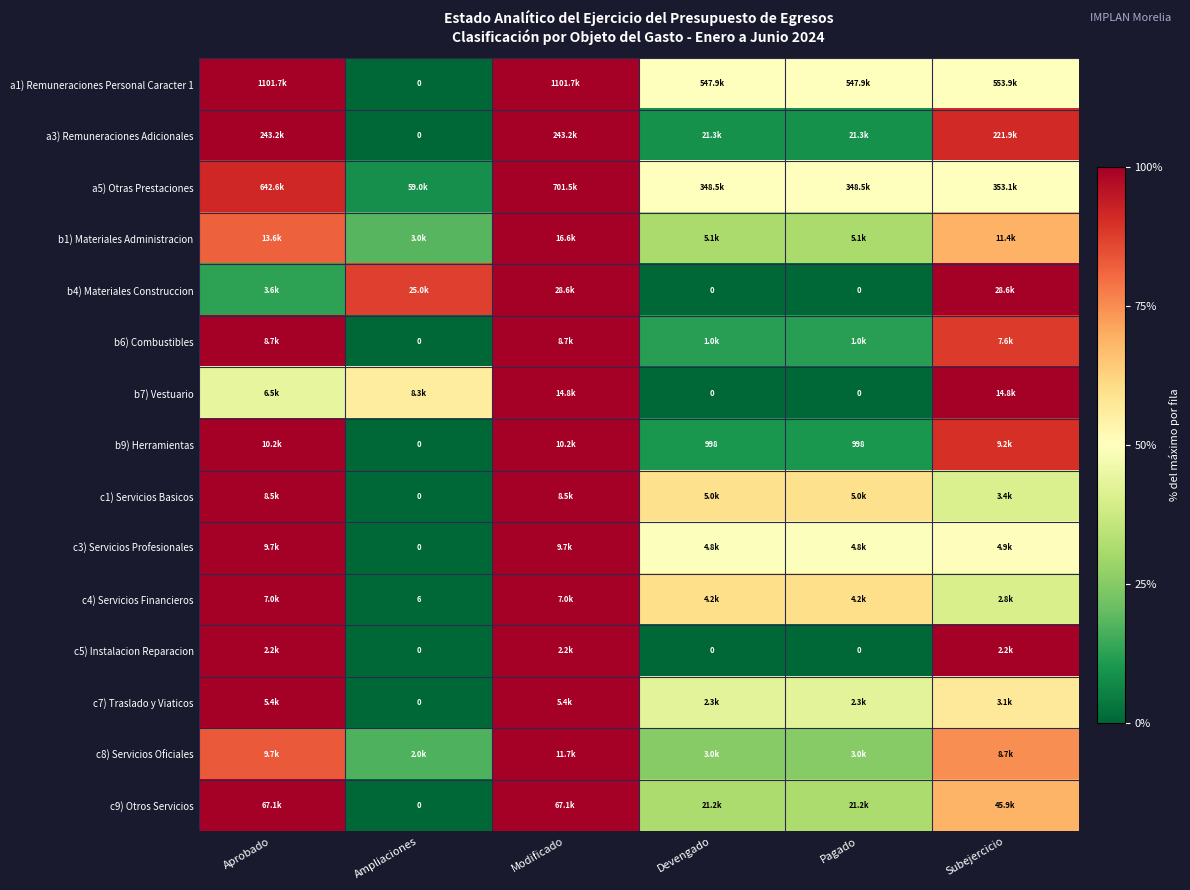

At which category does the chart reach its peak across all series?

Aprobado